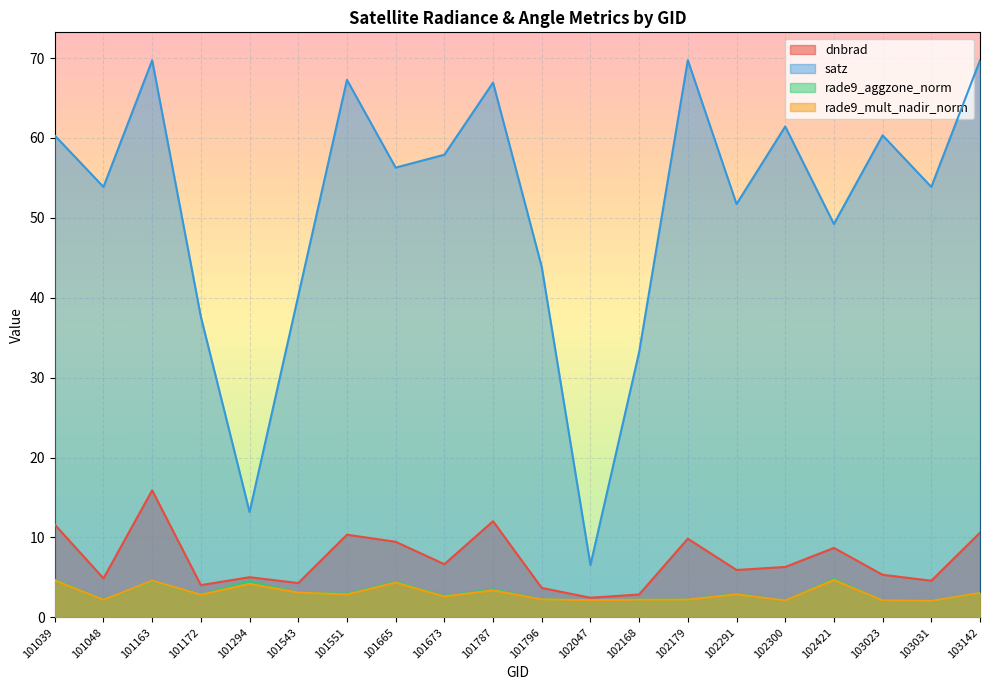

At which label does satz first exceed 56?

101039